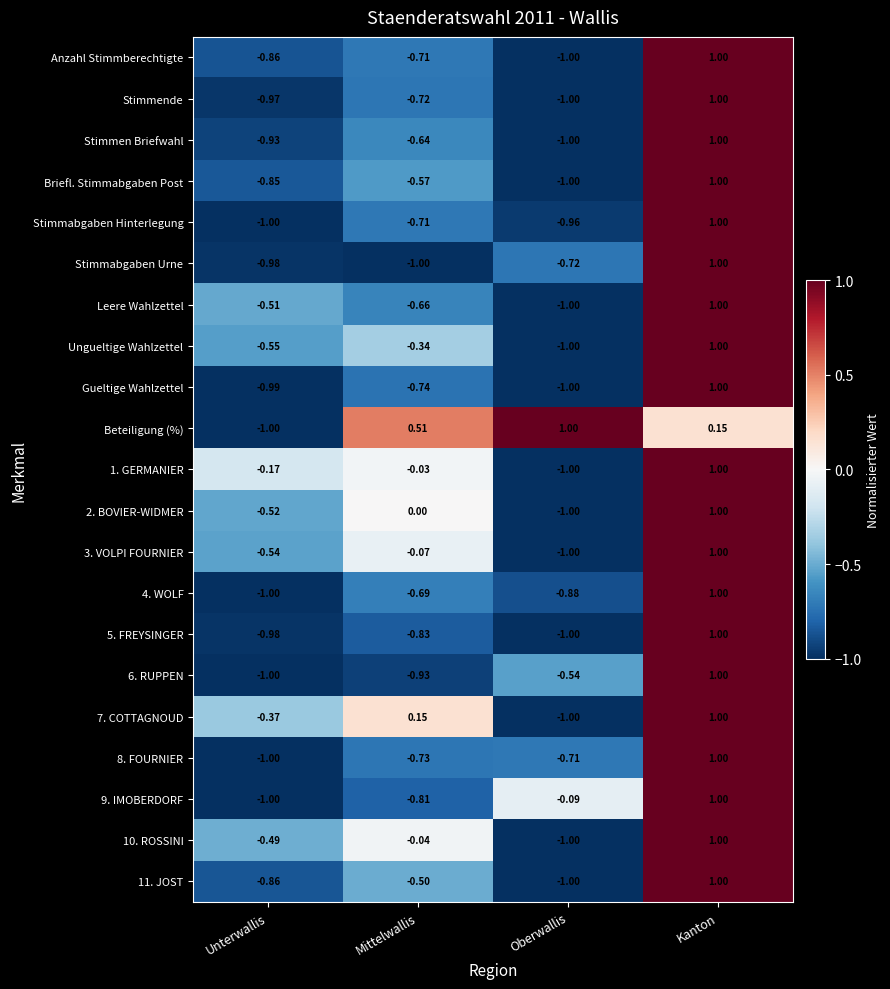

Which category has the highest value in the Stimmende series?

Kanton